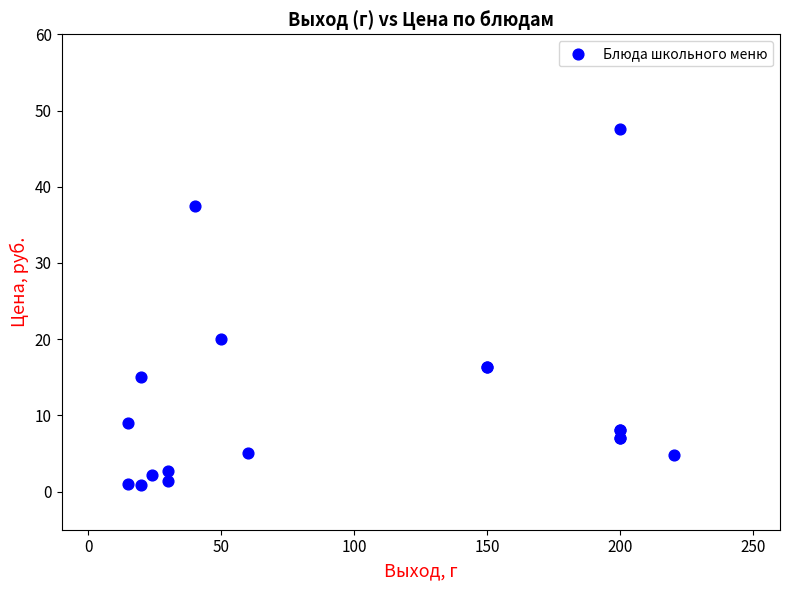

What Y value in the scatter plot is closest to 24?

20.1